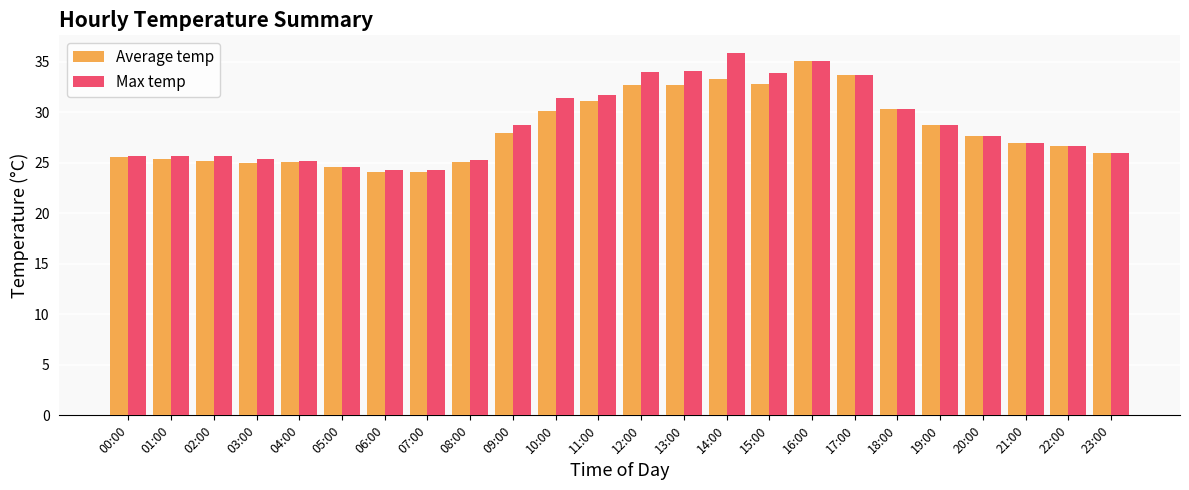

What is the average value of the Average temp series?

28.3